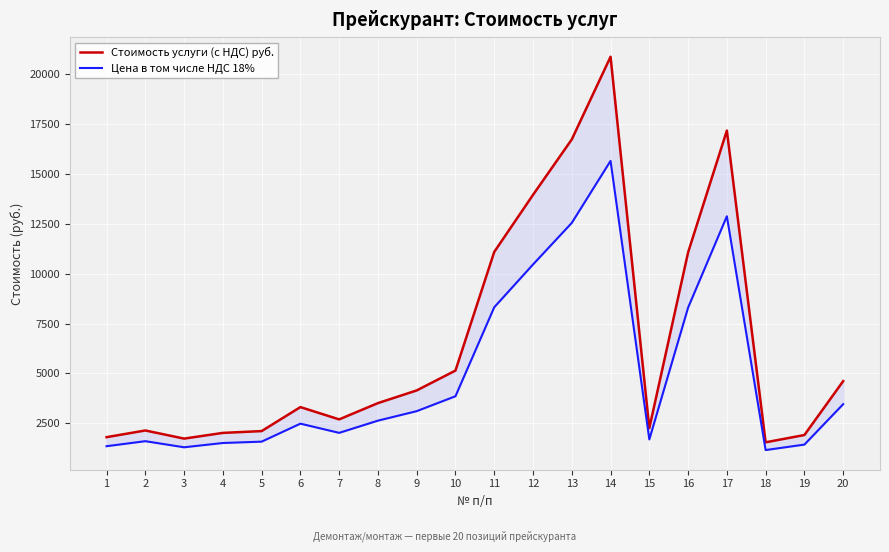

True or false: Цена в том числе НДС 18% and Стоимость услуги (с НДС) руб. intersect in this chart.

False